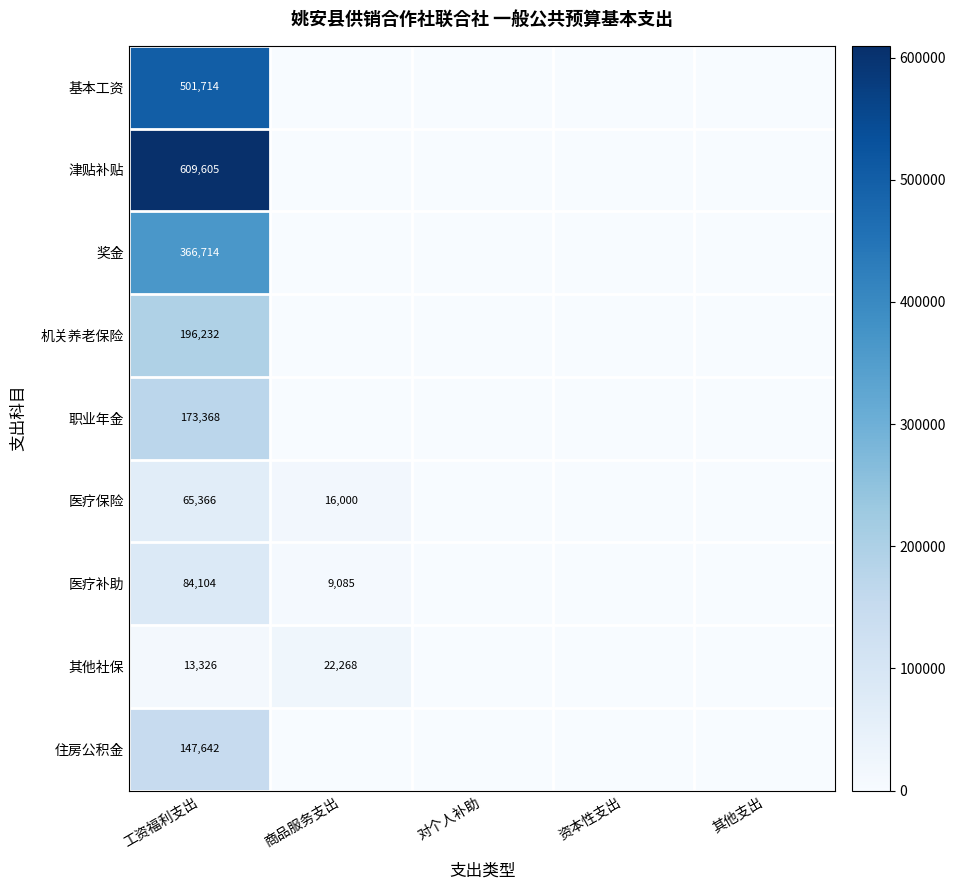

The 医疗补助 series shows 57912 at 工资福利支出. True or false?

False